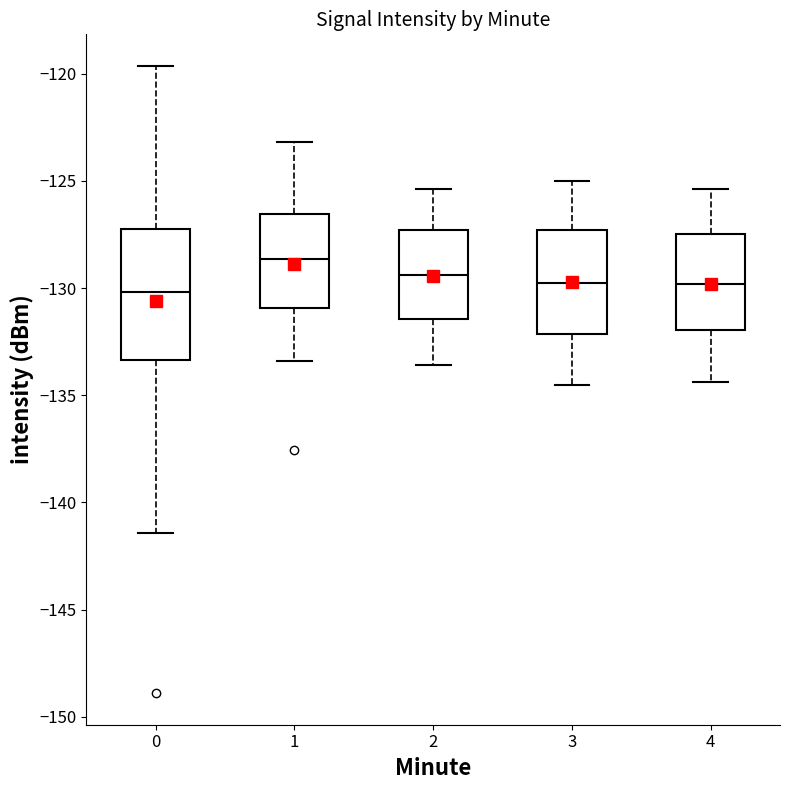

Where is the lower edge of the box at x = 1 on the y-axis? The values are not printed on the chart, so give them approximately, as read against the axis.

-131.0